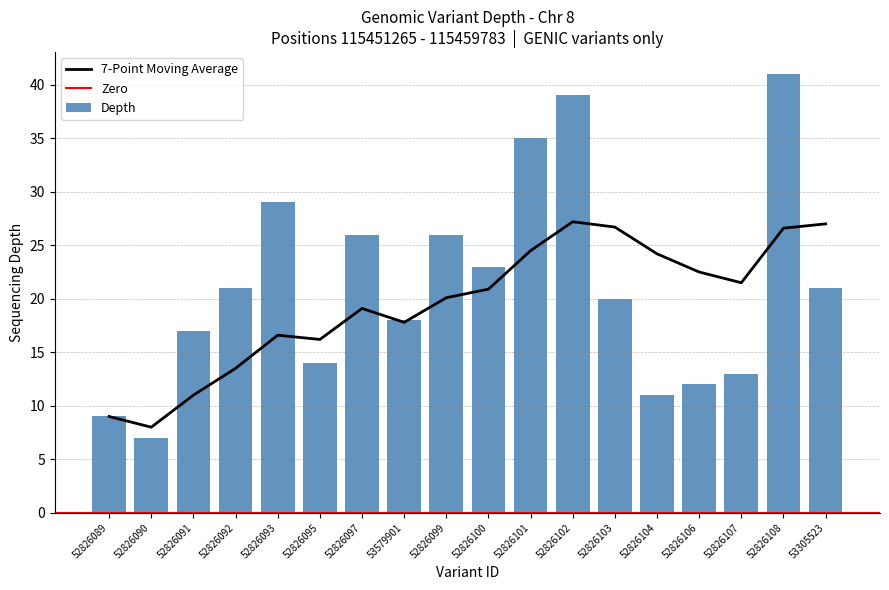

What is the label of the 14th bar from the left?

52826104